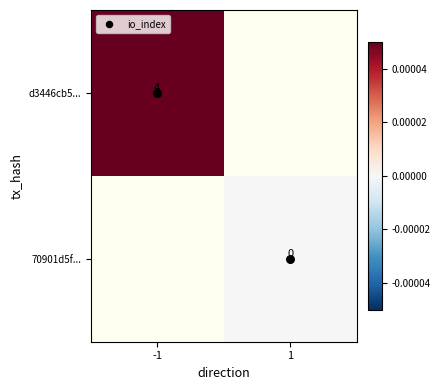

At which category does the chart reach its minimum across all series?

-1